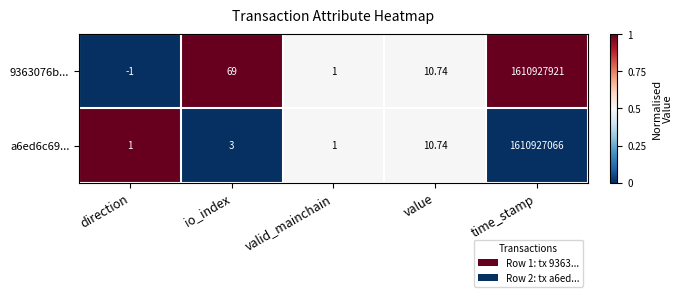

Which series has the largest range (max minus min)?

9363076b...